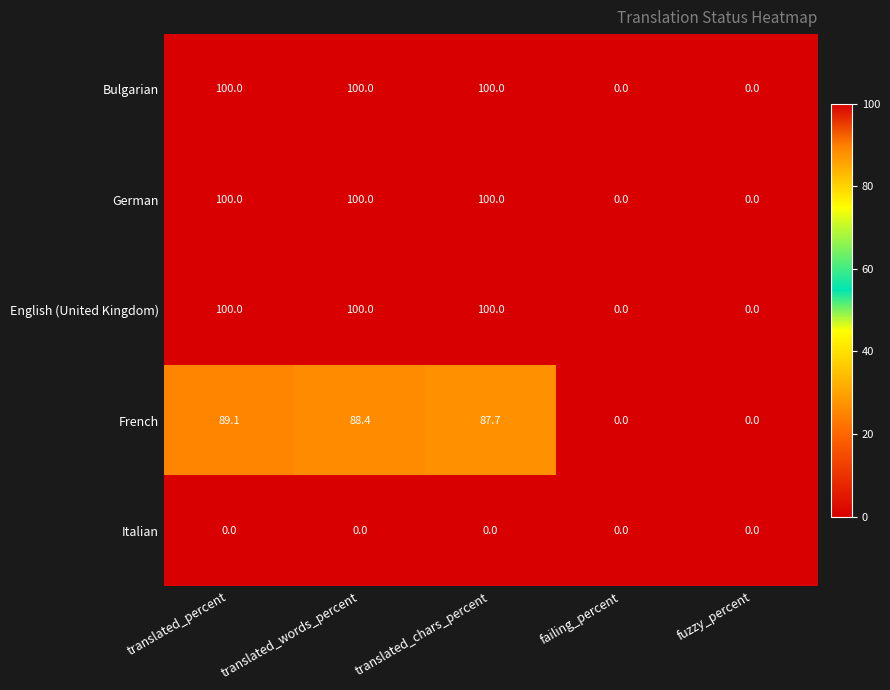

What is the maximum value for German?

100.0